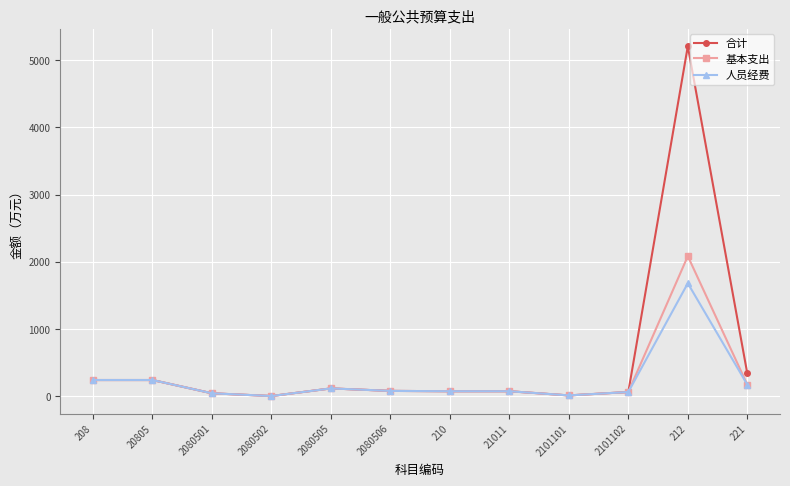

How many values in the 基本支出 series exceed 78?

6